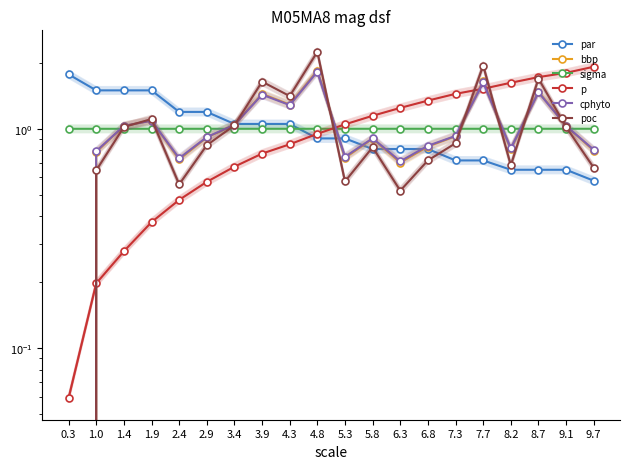

Which series ends up on top after the final intersection of p and cphyto?

p